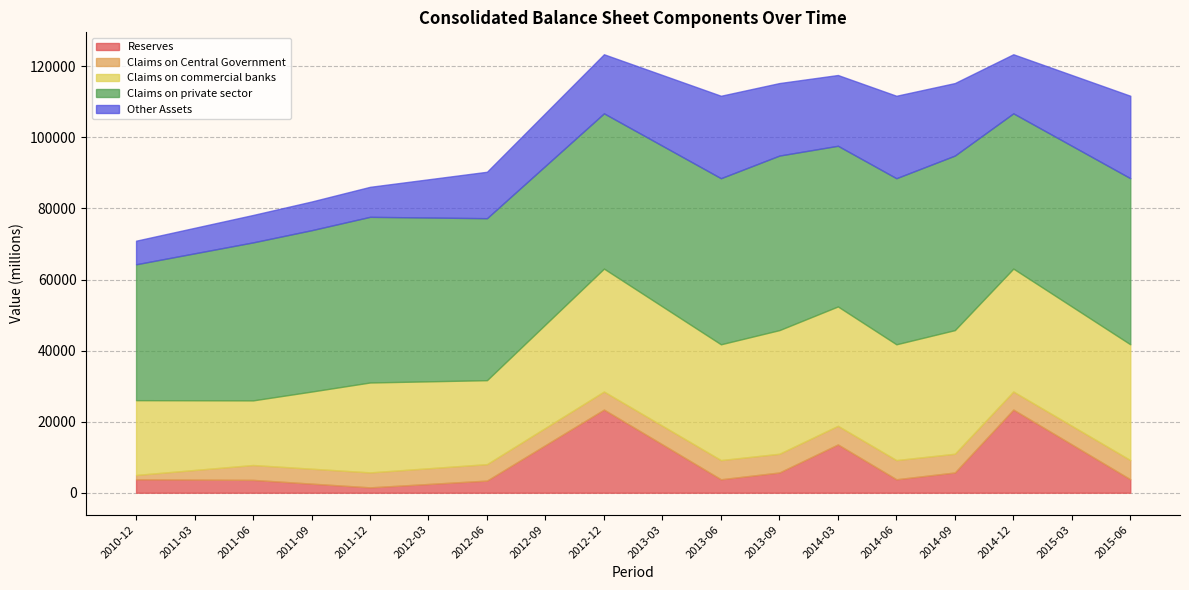

What is the label of the 7th point from the left?

2012-06